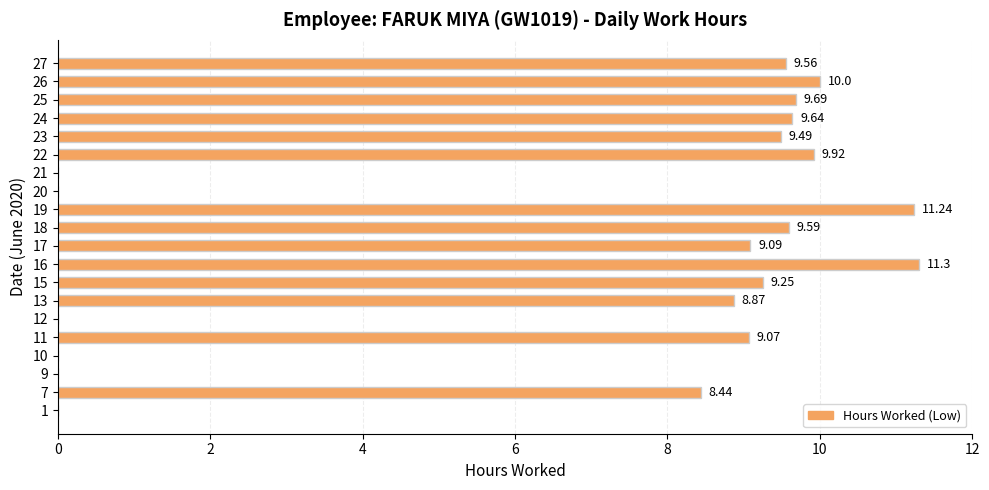

What is the average value?

6.8